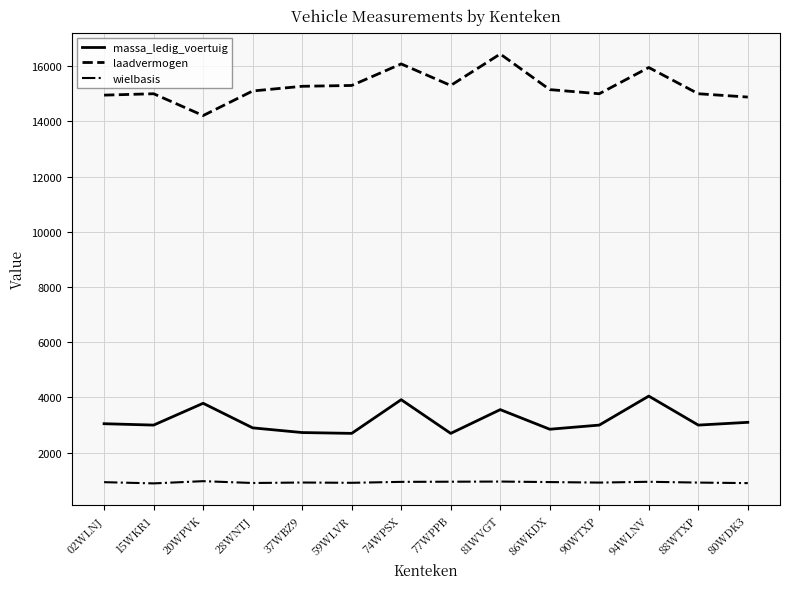

What is the label of the 12th point from the left?

94WLNV